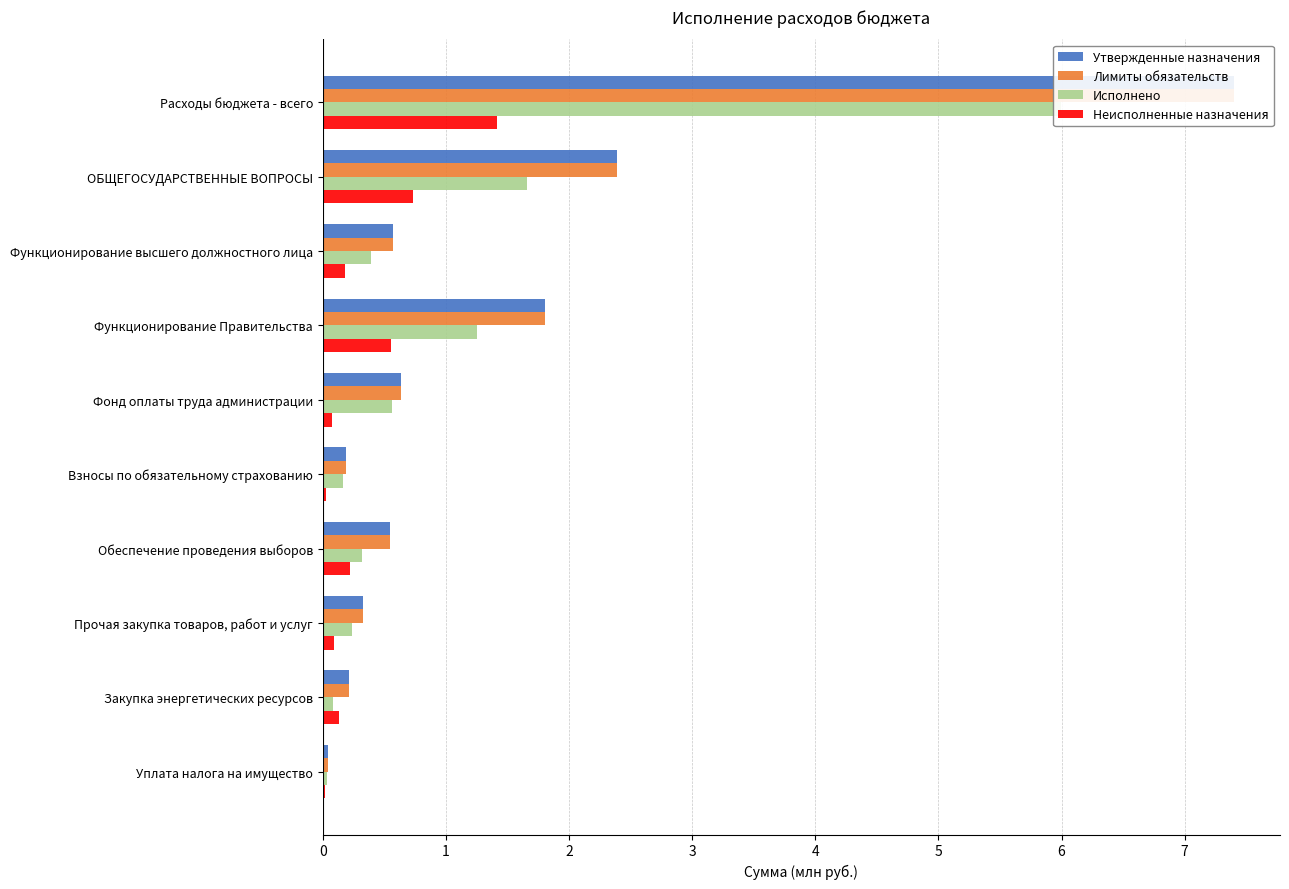

Rank the categories by Утвержденные назначения value from lowest to highest.

Уплата налога на имущество, Взносы по обязательному страхованию, Закупка энергетических ресурсов, Прочая закупка товаров, работ и услуг, Обеспечение проведения выборов, Функционирование высшего должностного лица, Фонд оплаты труда администрации, Функционирование Правительства, ОБЩЕГОСУДАРСТВЕННЫЕ ВОПРОСЫ, Расходы бюджета - всего